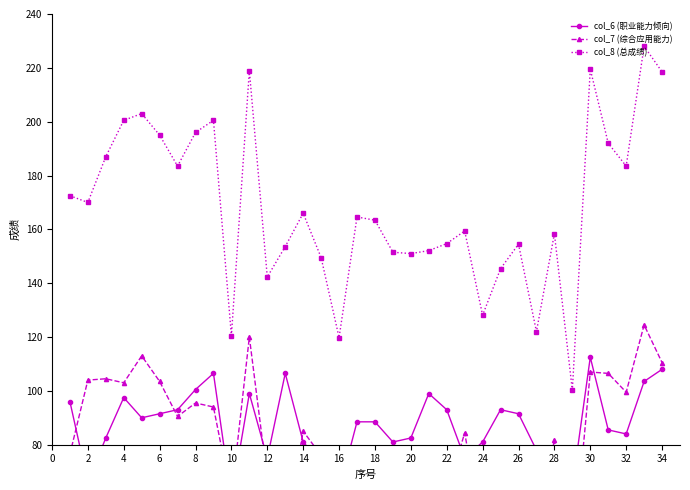

What is the minimum value for col_6 (职业能力倾向)?

60.0